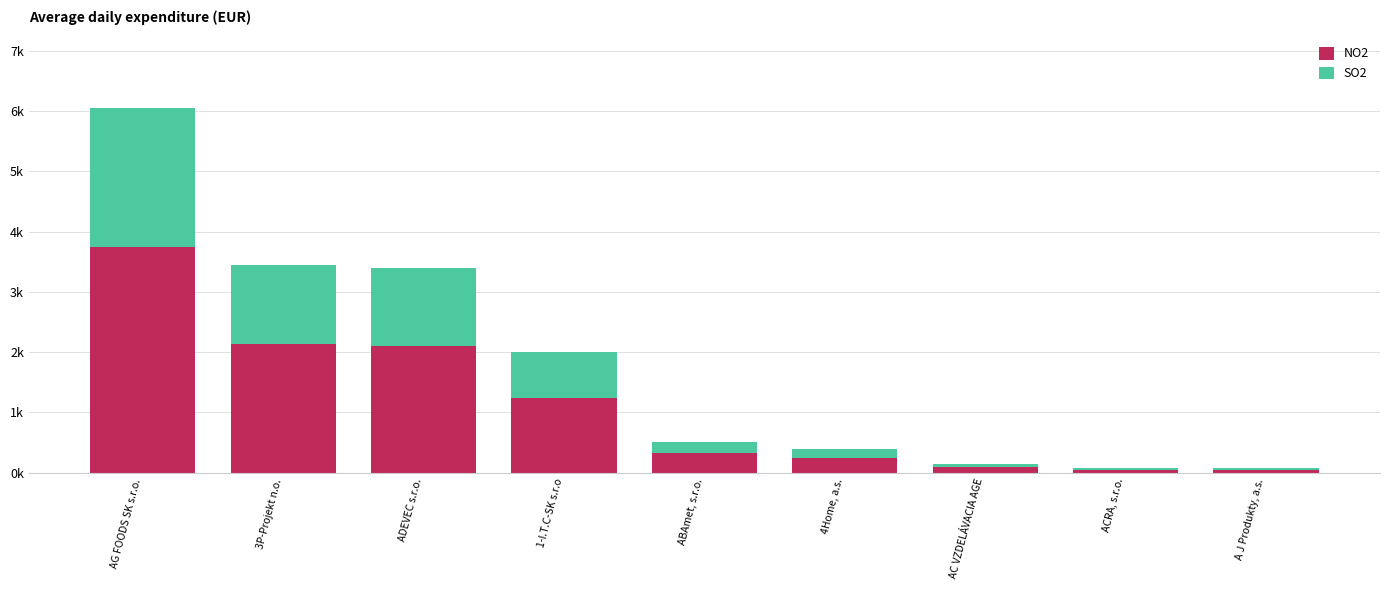

Are the bars horizontal?

No